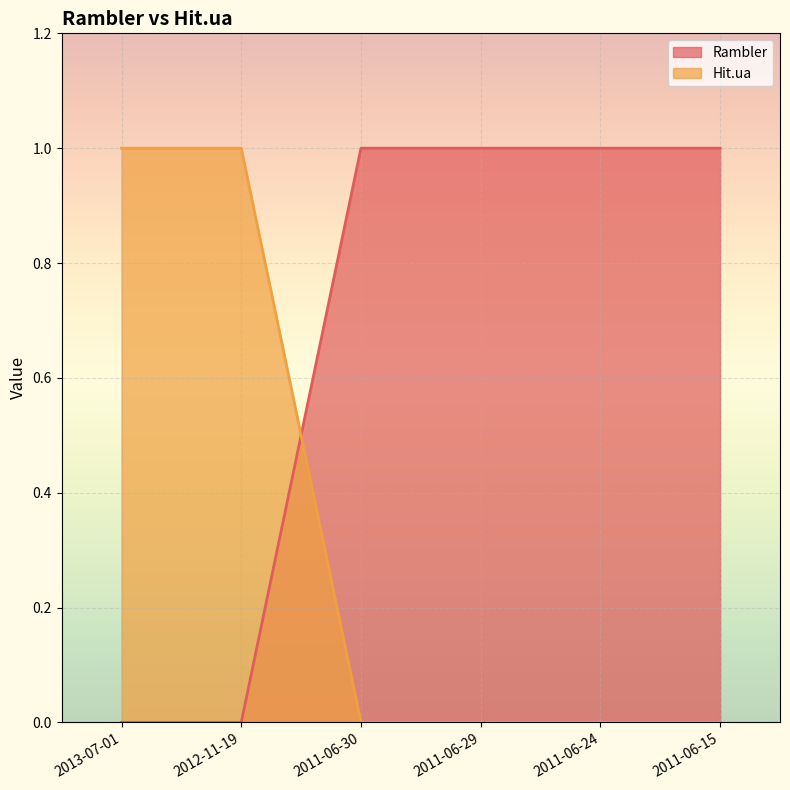

Which series ends up on top after the final intersection of Hit.ua and Rambler?

Rambler